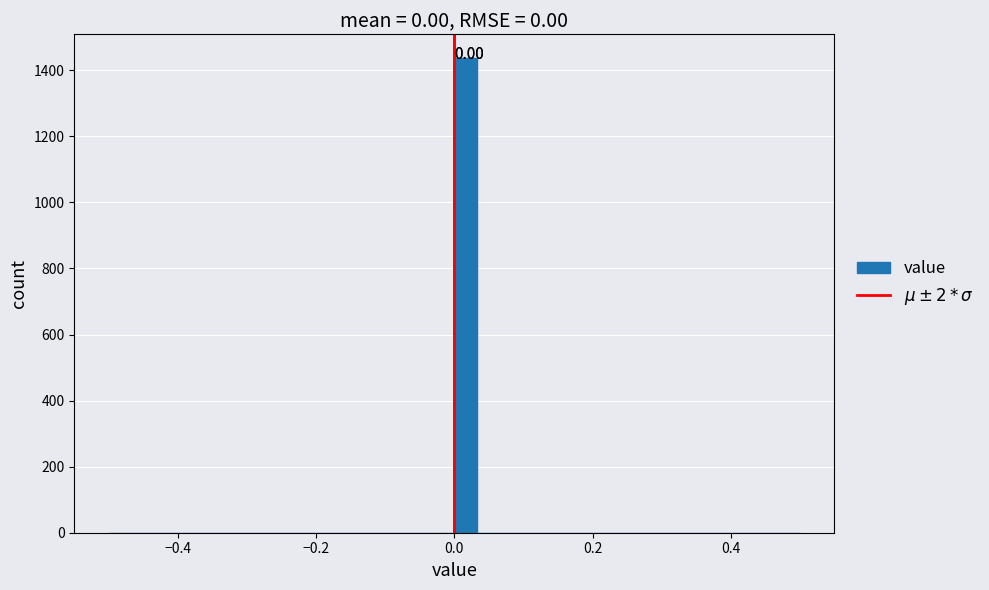

Around what value on the x-axis is the tallest bar? Give the approximate position of its centre, as read against the axis.

0.02